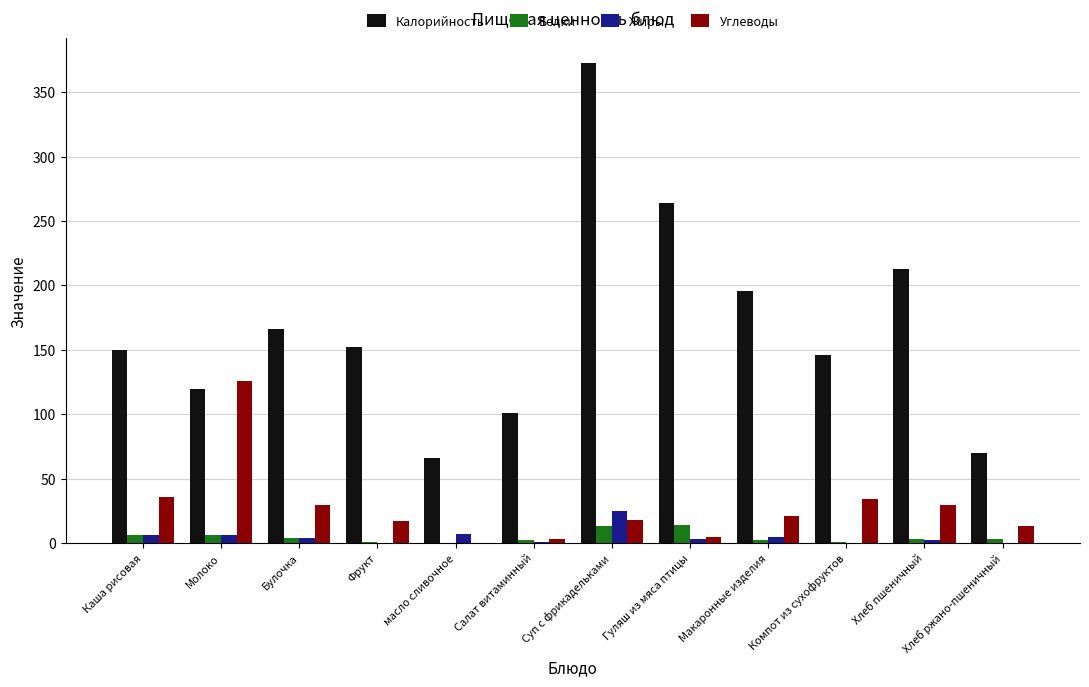

What is the average value of the Жиры series?

4.9